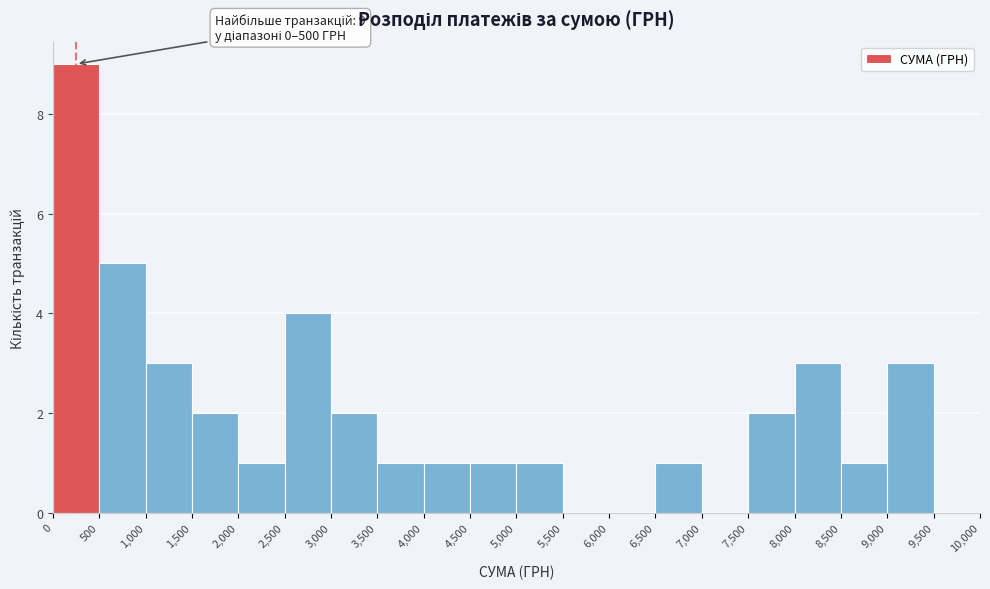

Over which range of the x-axis is the bar tallest?

0 to 500